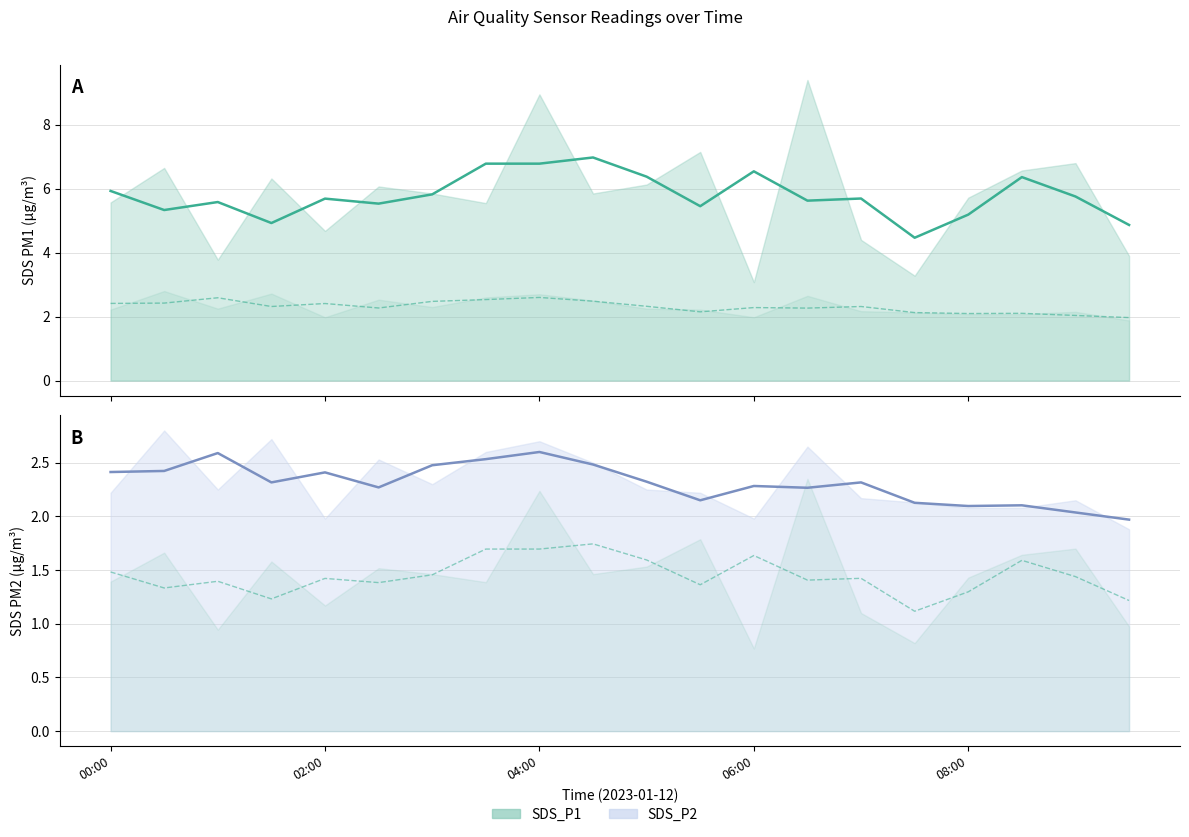

True or false: SDS_P1 trend and SDS_P2 trend cross at least once.

False